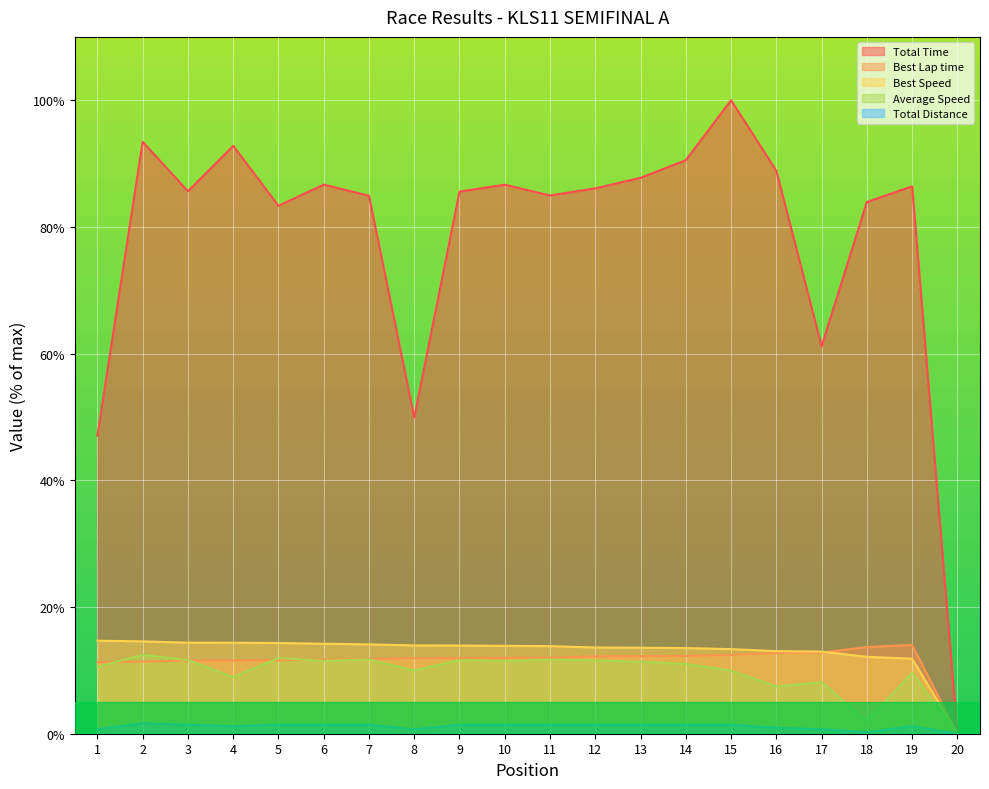

Where is the first local maximum for Total Time?

2